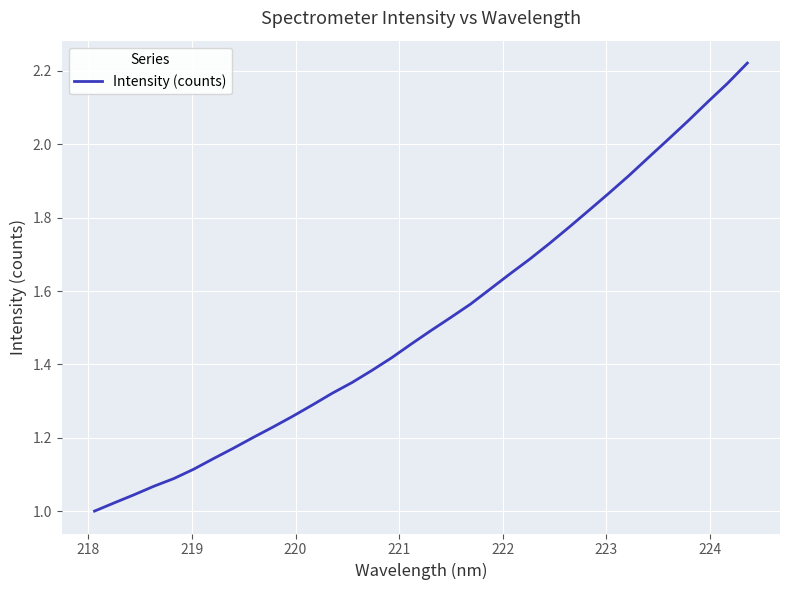

What is the value of the 17th point from the left?

1.5